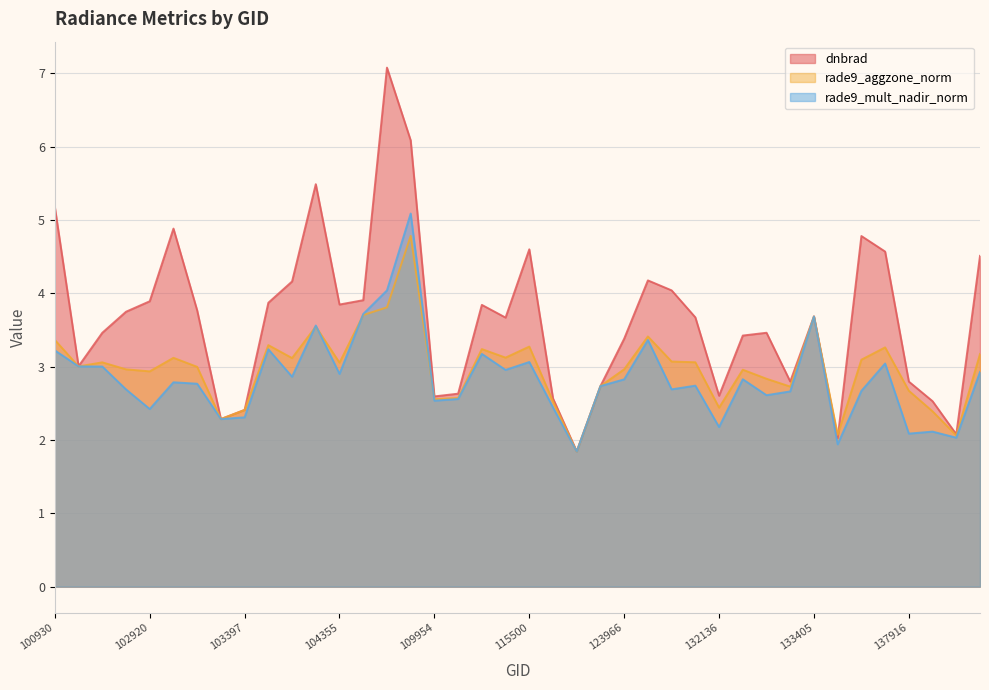

Where is rade9_mult_nadir_norm nearest to the value 3?

102792